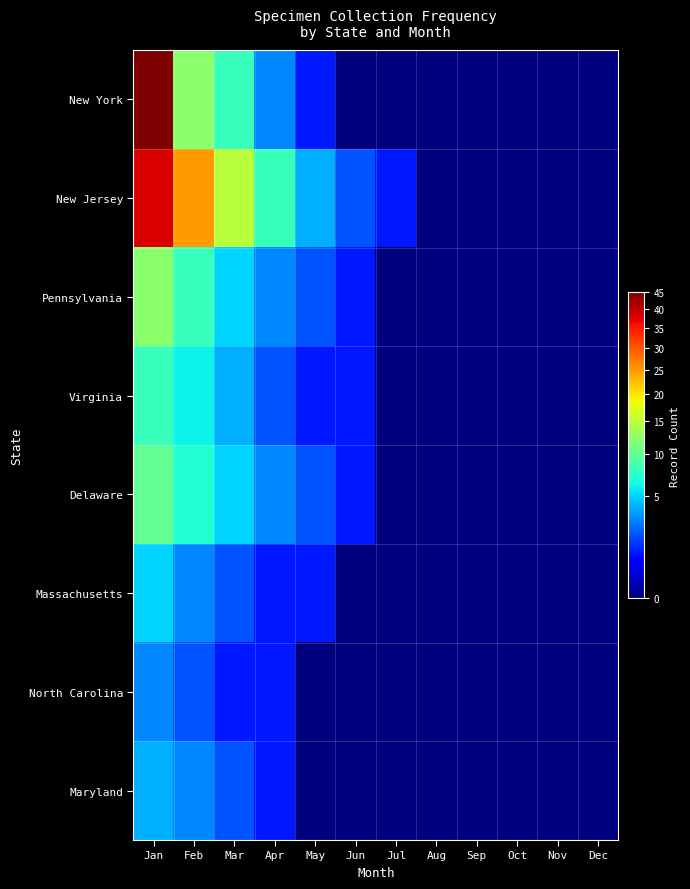

Reading left to right, what are all the values shown in this chart?

New York: Jan=45	Feb=12	Mar=8	Apr=3	May=1	Jun=0	Jul=0	Aug=0	Sep=0	Oct=0	Nov=0	Dec=0
New Jersey: Jan=38	Feb=25	Mar=15	Apr=8	May=4	Jun=2	Jul=1	Aug=0	Sep=0	Oct=0	Nov=0	Dec=0
Pennsylvania: Jan=12	Feb=8	Mar=5	Apr=3	May=2	Jun=1	Jul=0	Aug=0	Sep=0	Oct=0	Nov=0	Dec=0
Virginia: Jan=8	Feb=6	Mar=4	Apr=2	May=1	Jun=1	Jul=0	Aug=0	Sep=0	Oct=0	Nov=0	Dec=0
Delaware: Jan=10	Feb=7	Mar=5	Apr=3	May=2	Jun=1	Jul=0	Aug=0	Sep=0	Oct=0	Nov=0	Dec=0
Massachusetts: Jan=5	Feb=3	Mar=2	Apr=1	May=1	Jun=0	Jul=0	Aug=0	Sep=0	Oct=0	Nov=0	Dec=0
North Carolina: Jan=3	Feb=2	Mar=1	Apr=1	May=0	Jun=0	Jul=0	Aug=0	Sep=0	Oct=0	Nov=0	Dec=0
Maryland: Jan=4	Feb=3	Mar=2	Apr=1	May=0	Jun=0	Jul=0	Aug=0	Sep=0	Oct=0	Nov=0	Dec=0